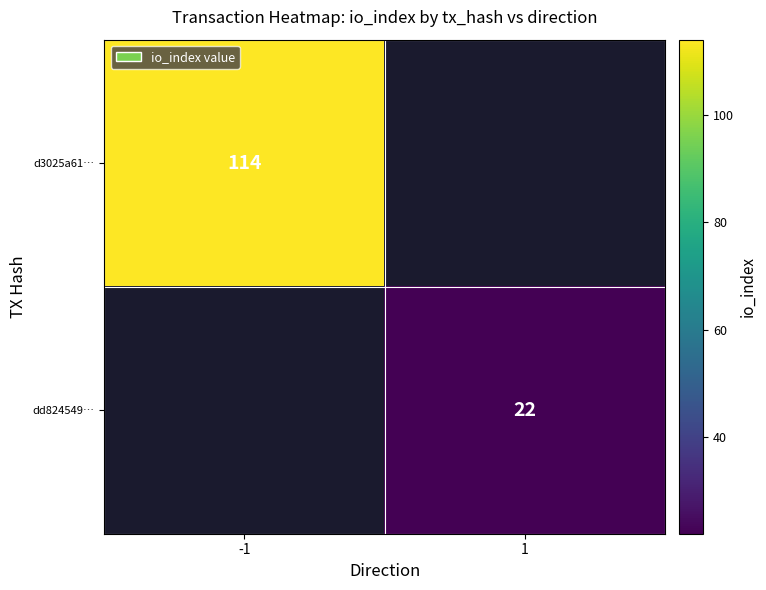

Is it true that dd824549… equals 32 at 1?

False